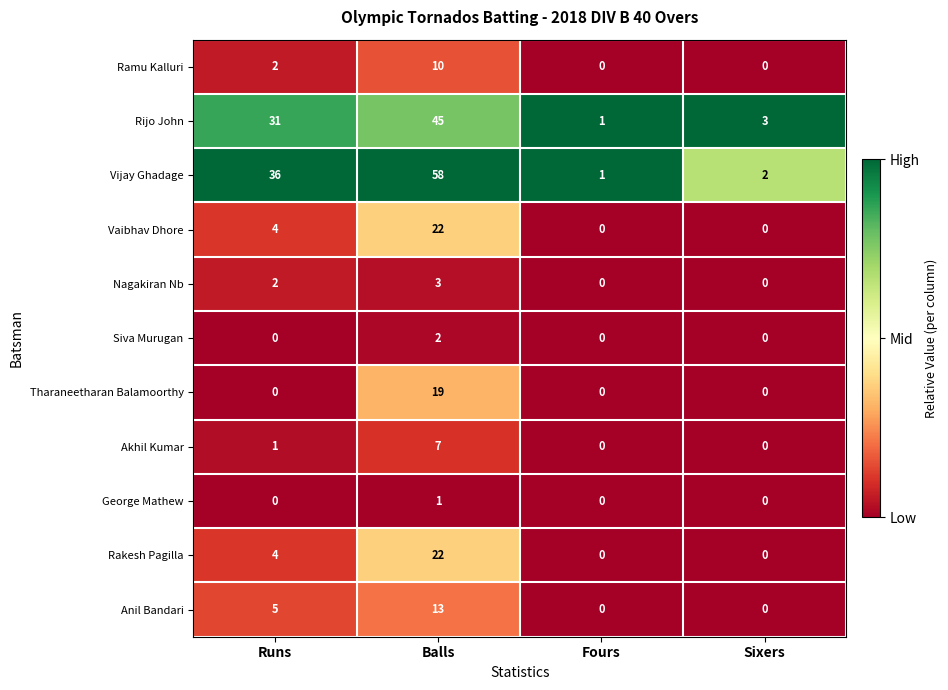

What is the average value of the Rijo John series?

20